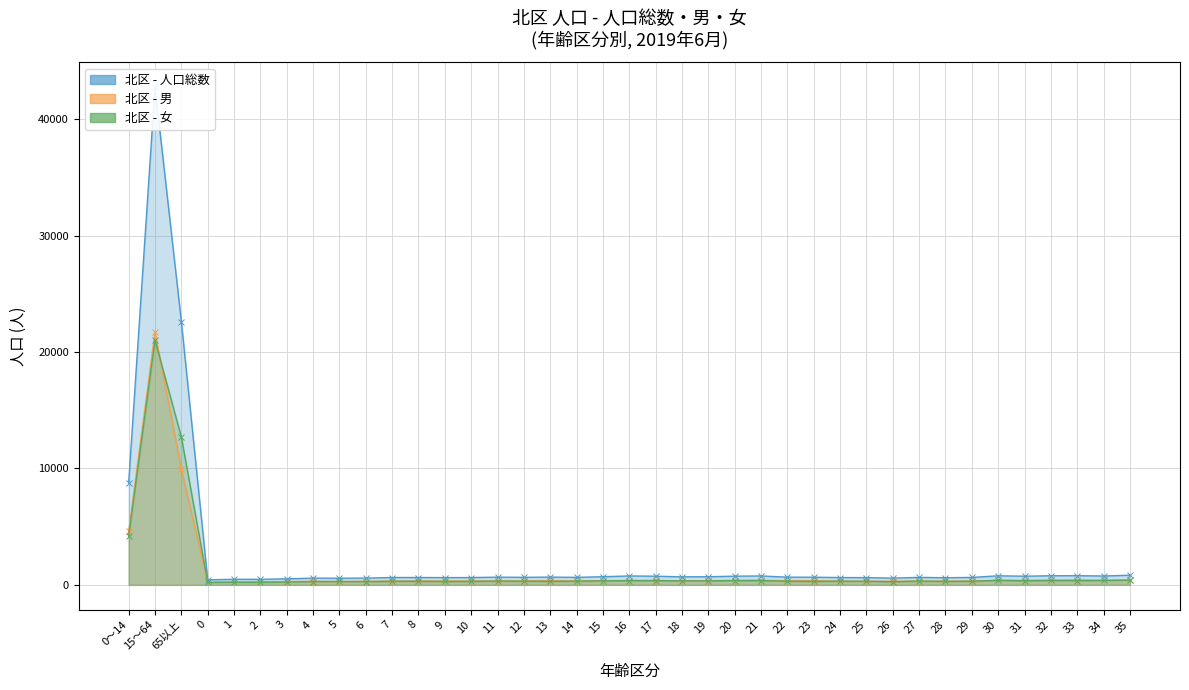

What is the average value of the 北区 - 人口総数 (line) series?

2505